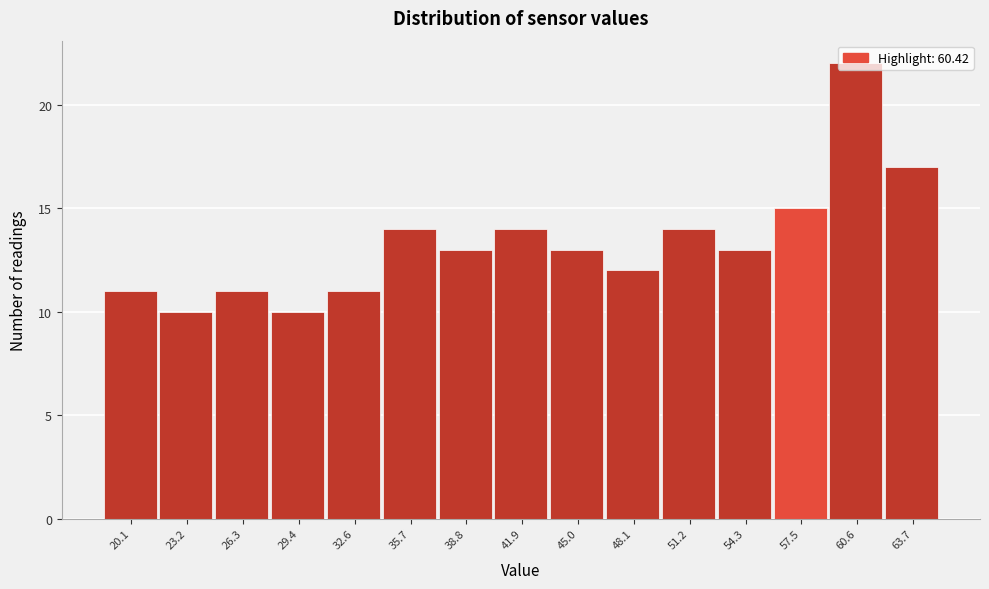

What is the approximate value at 20.1?

11